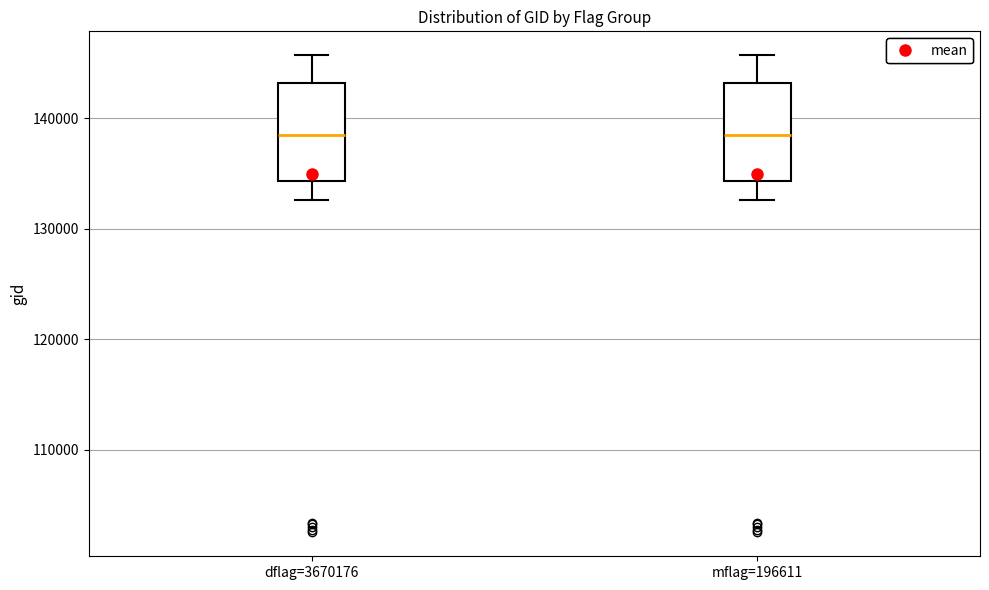

Reading left to right, transcribe this box plot: for each box, give where its median line is, the range the box spans, and where its two whiskers end, as read against the y-axis. The values are not printed on the chart, so give them approximately, as read against the axis.

dflag=3670176: median 138000, box 134000 to 143000, whiskers 133000 to 146000
mflag=196611: median 138000, box 134000 to 143000, whiskers 133000 to 146000